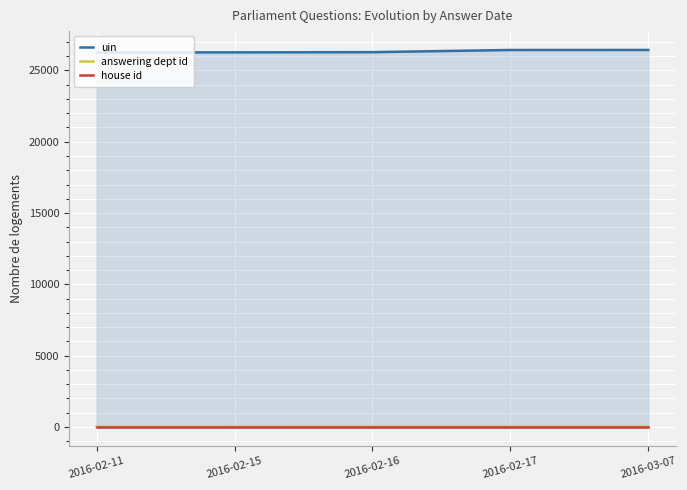

How many distinct data groups are displayed?

3